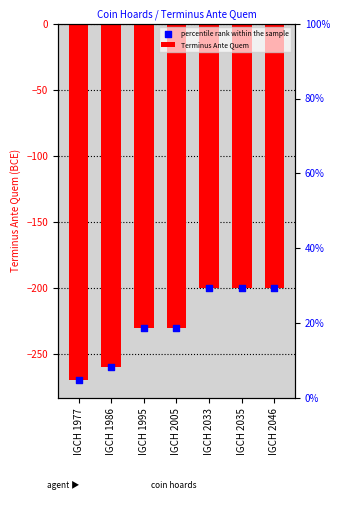

Which series has the largest total across all categories?

Terminus Ante Quem